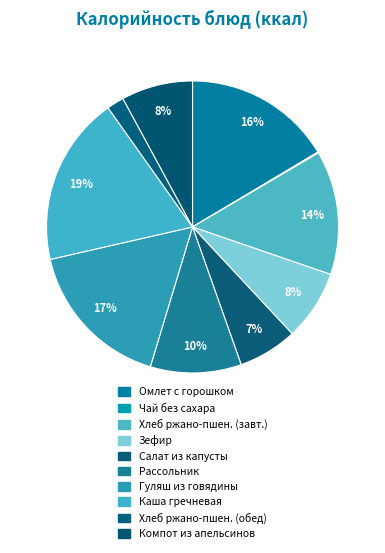

Which category has the smallest portion of the pie?

Чай без сахара